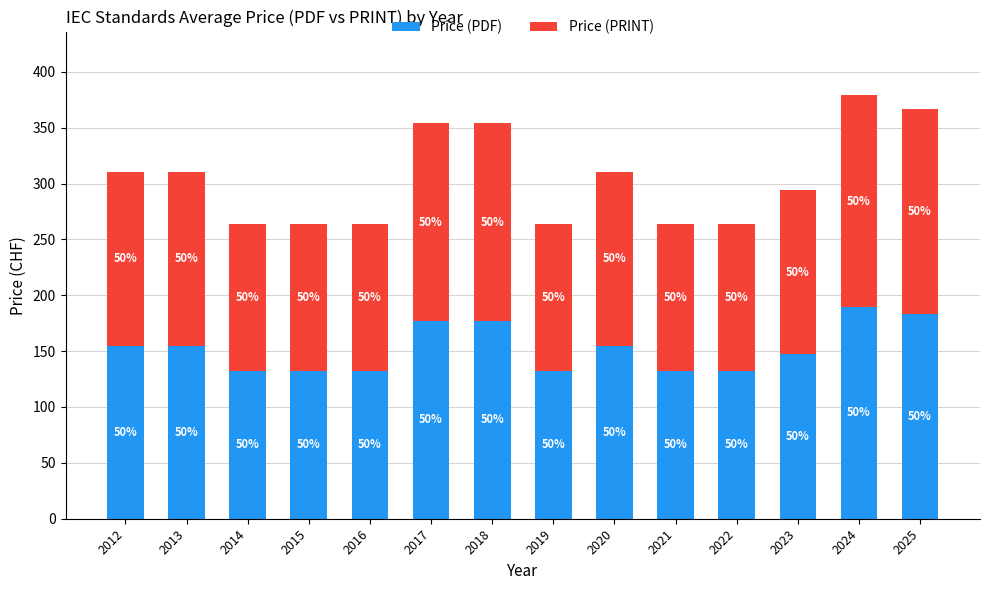

Are the bars horizontal?

No